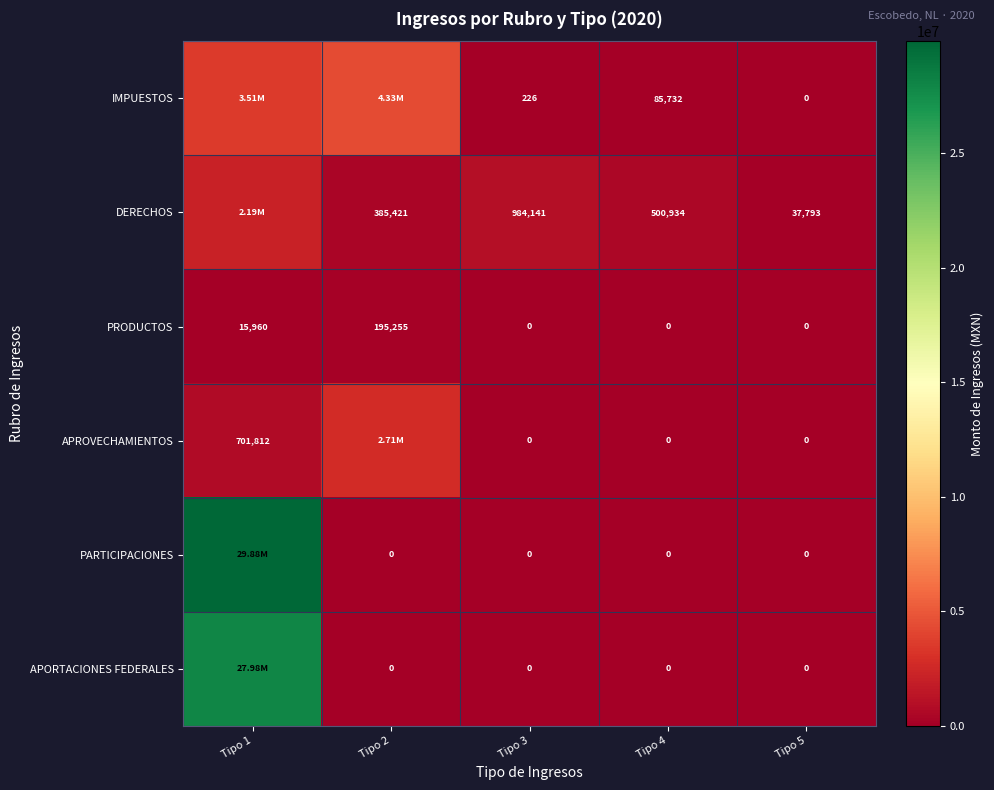

What is the spread (max minus min) of values at Tipo 5?

37793.0